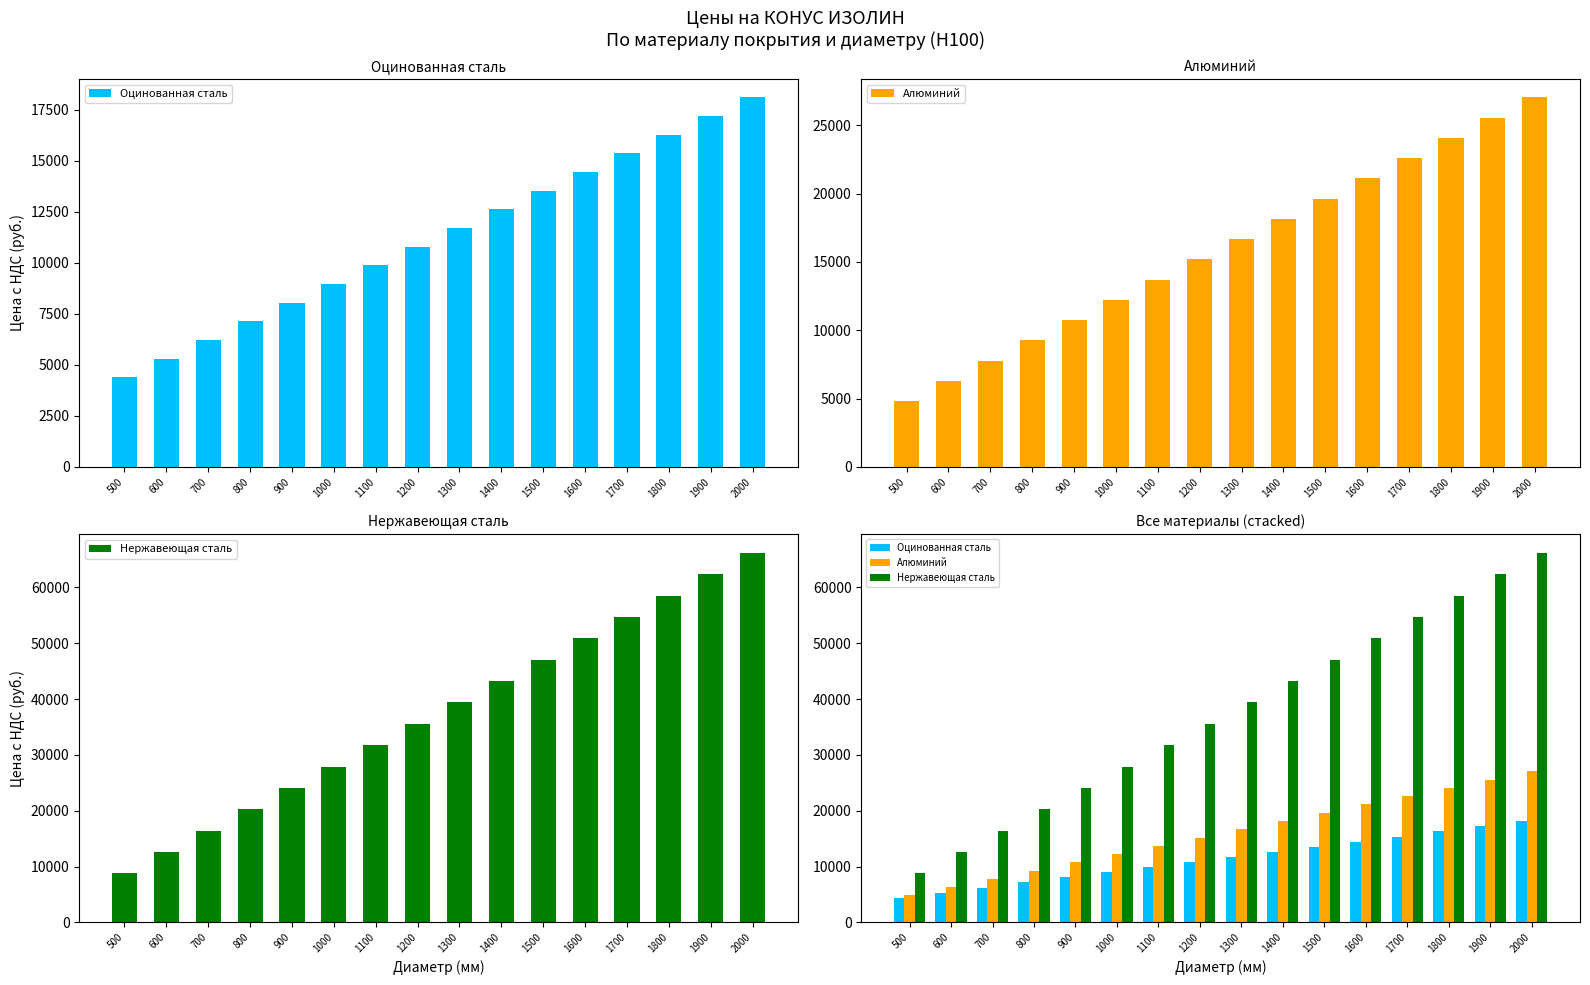

At 1900, list the series in order from smallest to largest.

Оцинованная сталь, Алюминий, Нержавеющая сталь